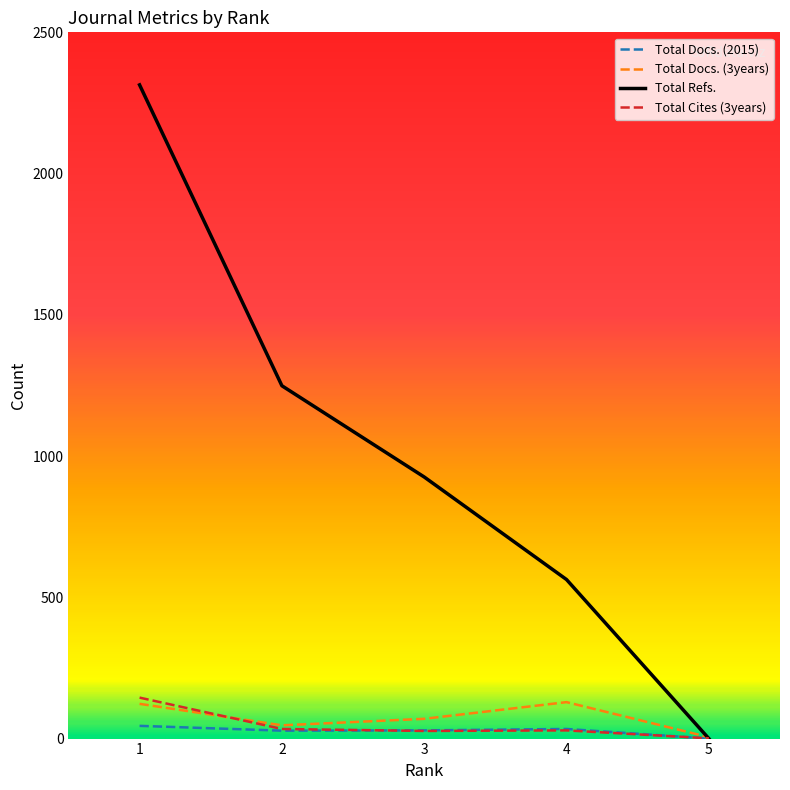

Which series has the largest total across all categories?

Total Refs.